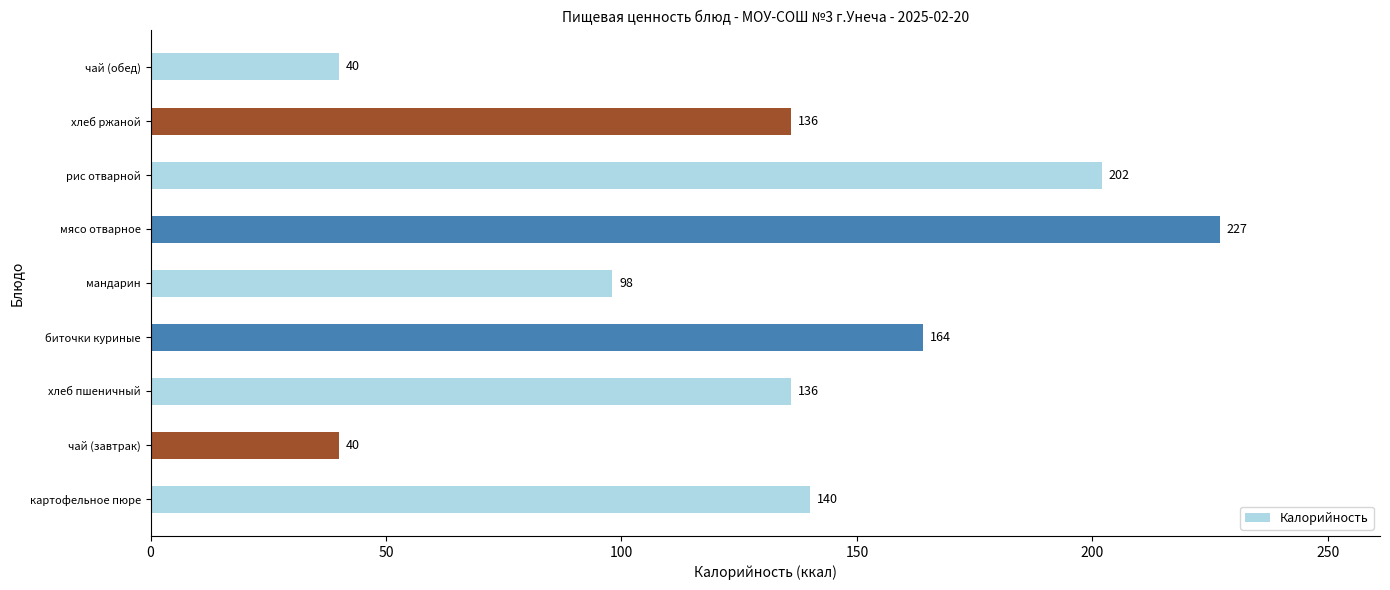

Count the values in the range 98 to 164.

5